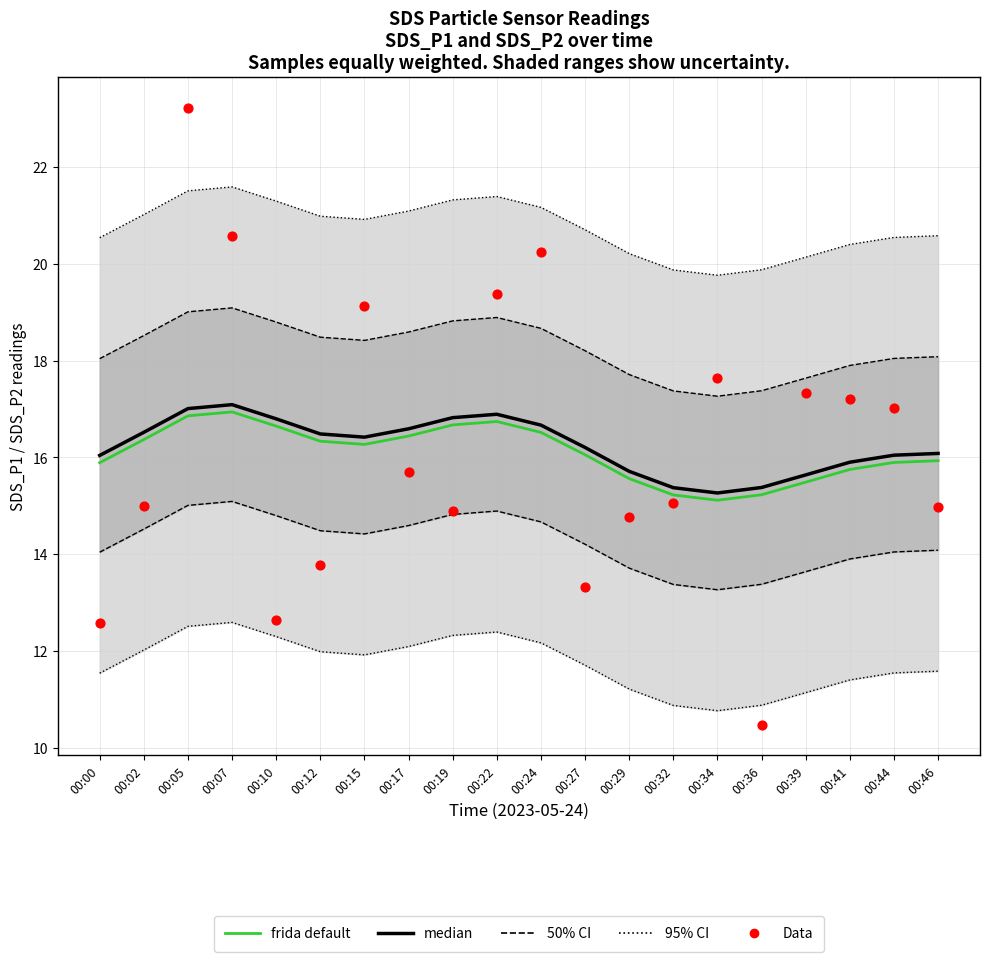

At which category is the sum across all series the highest?

00:05